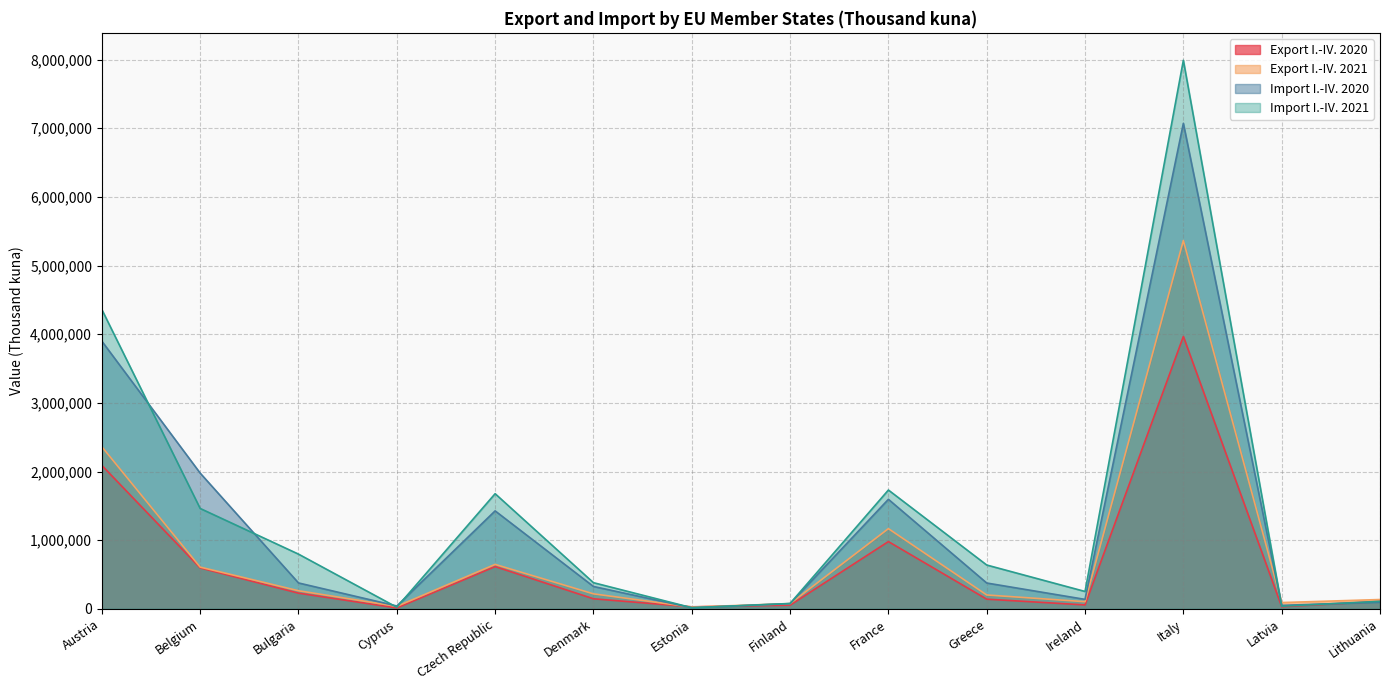

What are all the series names shown in the legend?

Export I.-IV. 2020, Export I.-IV. 2021, Import I.-IV. 2020, Import I.-IV. 2021